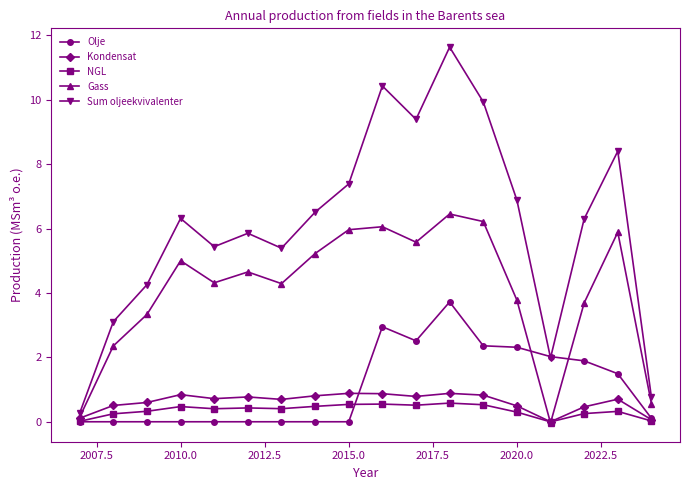

What is the value of the Olje point at the 17th from the left?

1.5